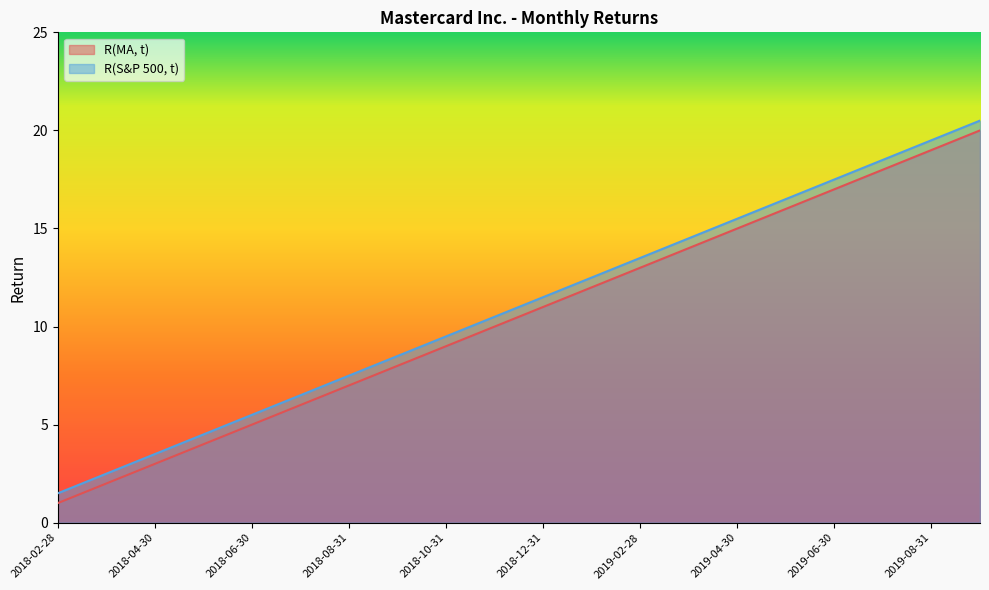

What is the value of the R(MA, t) point at the 14th from the left?

14.0